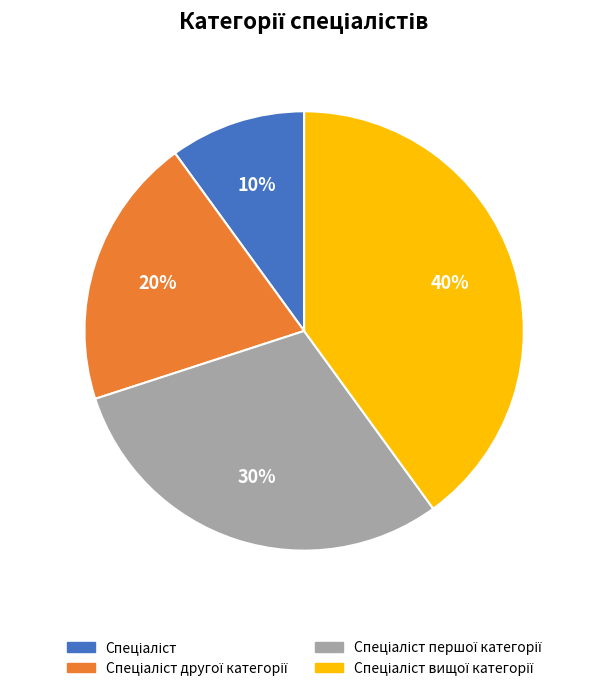

Is there a majority slice in this chart?

No